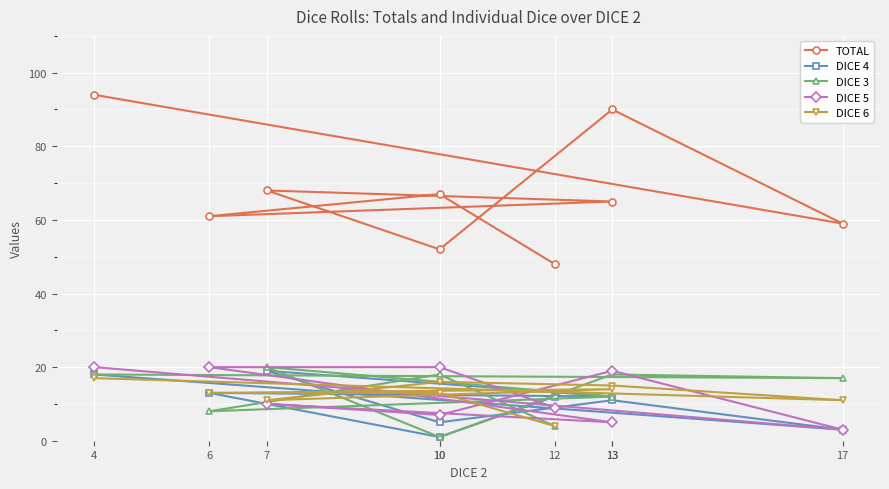

Which series has the widest spread of values?

TOTAL